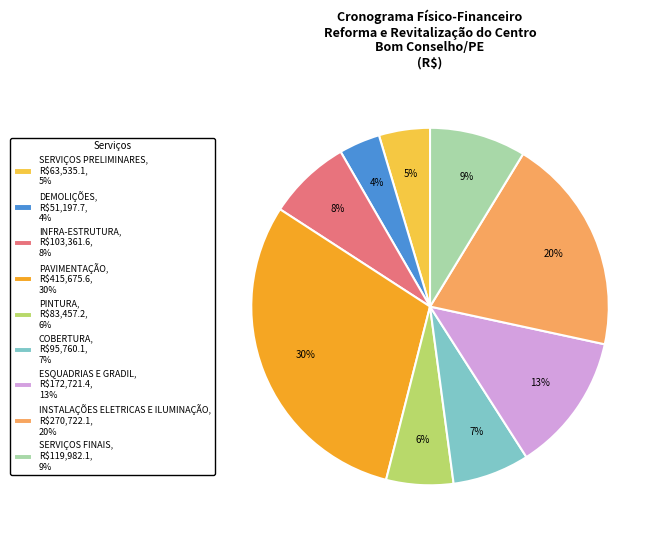

Is there a majority slice in this chart?

No